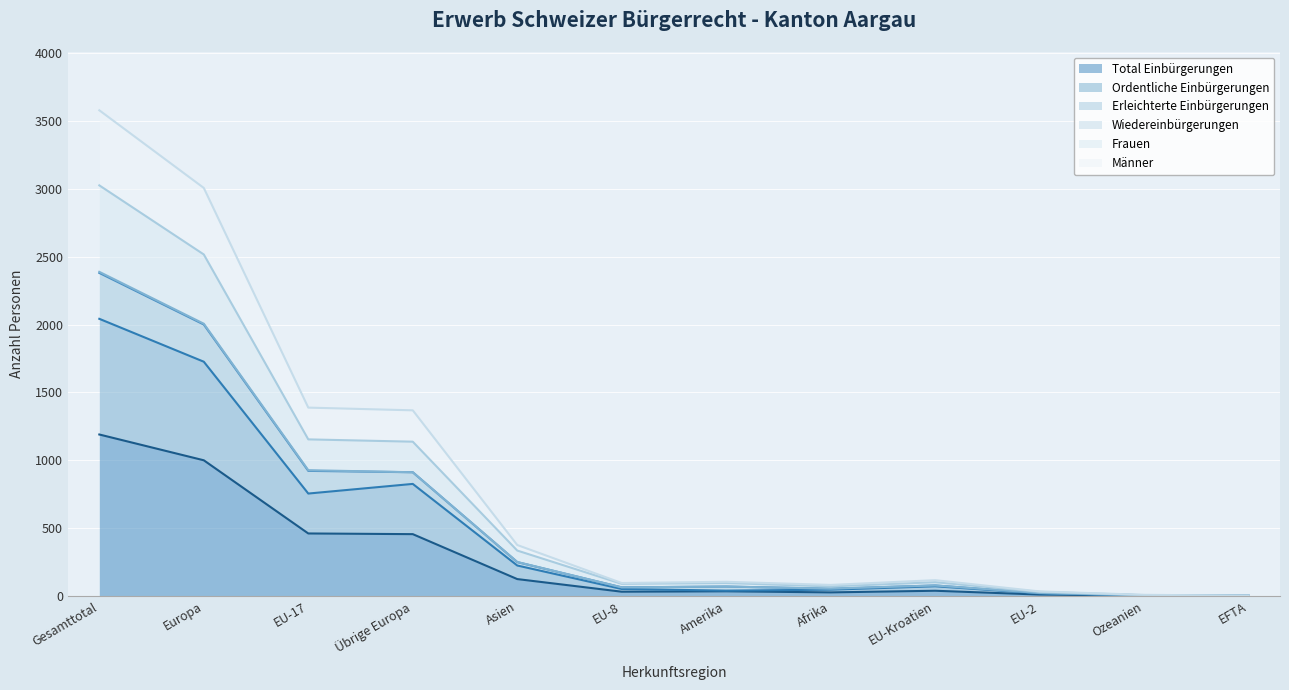

Which category has the highest value in the Erleichterte Einbürgerungen series?

Gesamttotal